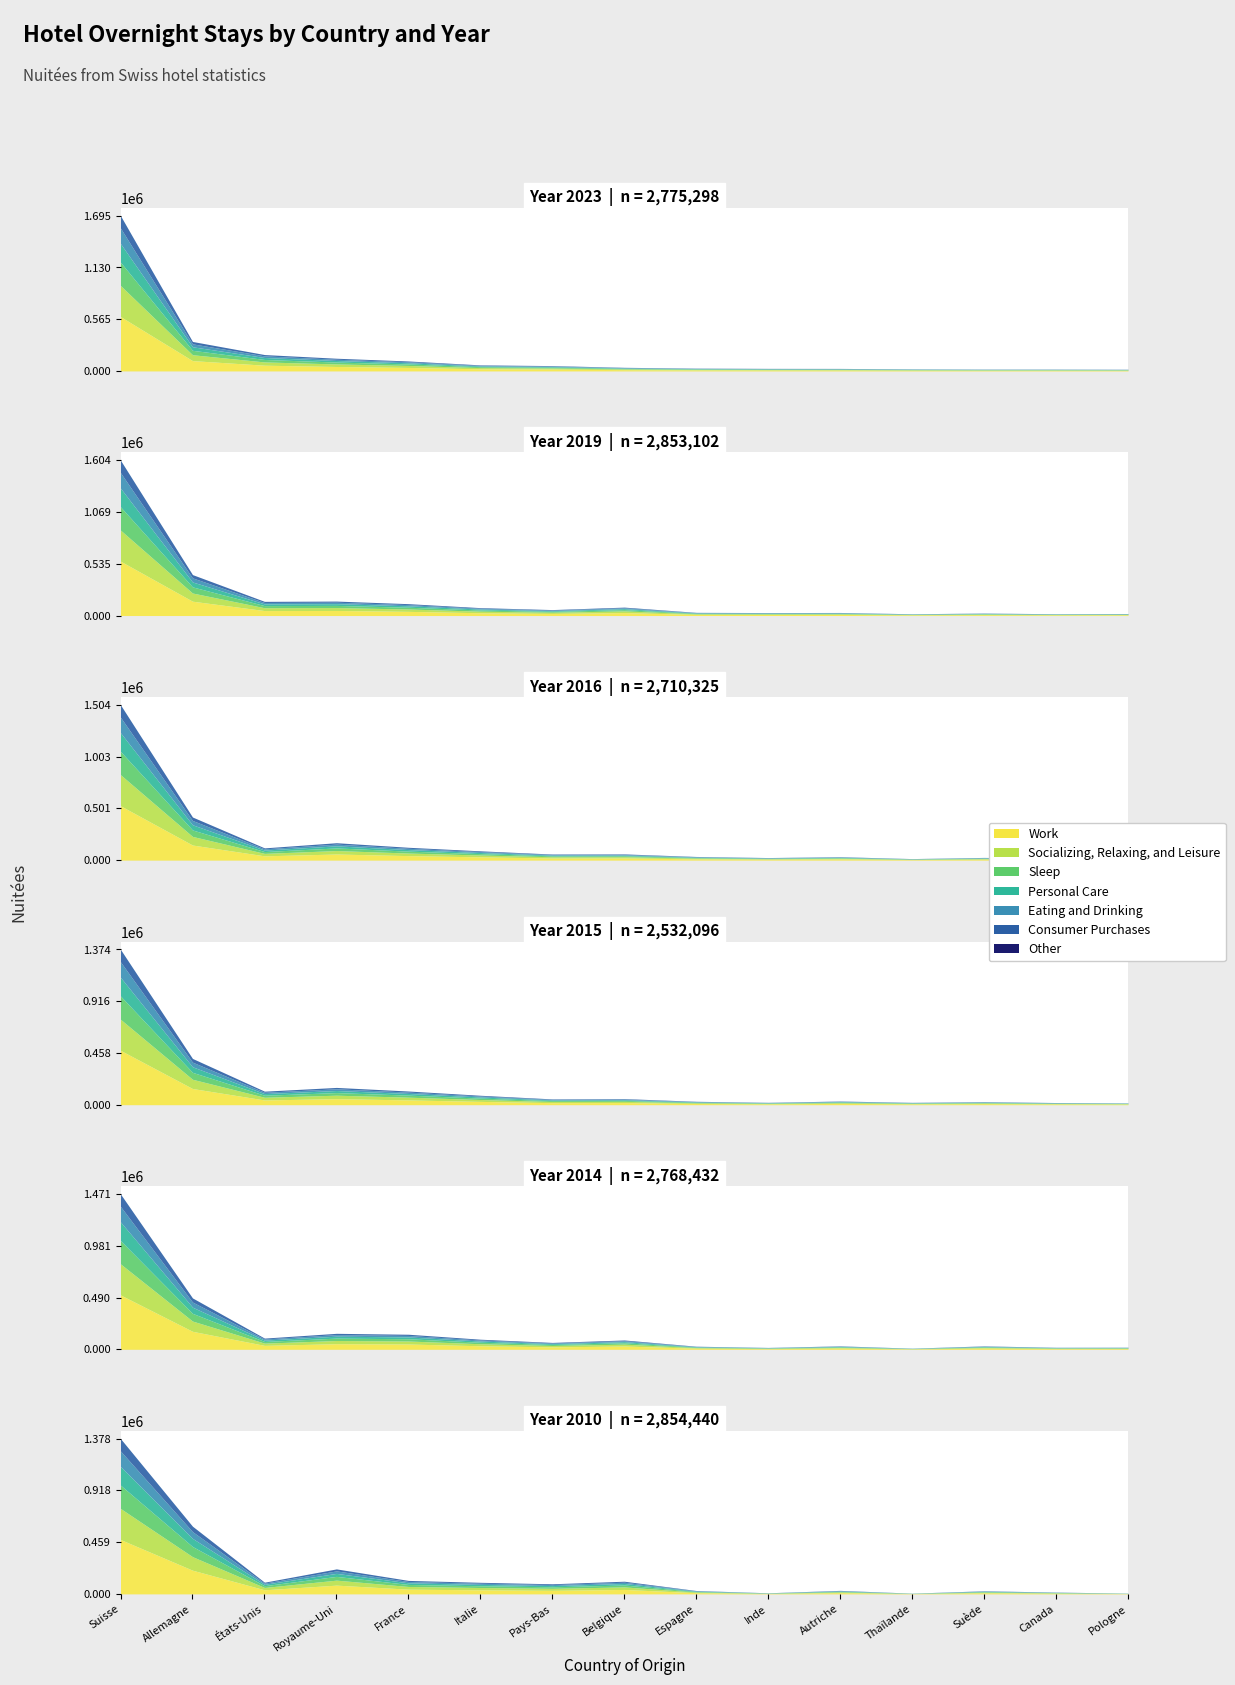

Which series has the largest range (max minus min)?

Nuitées 2023